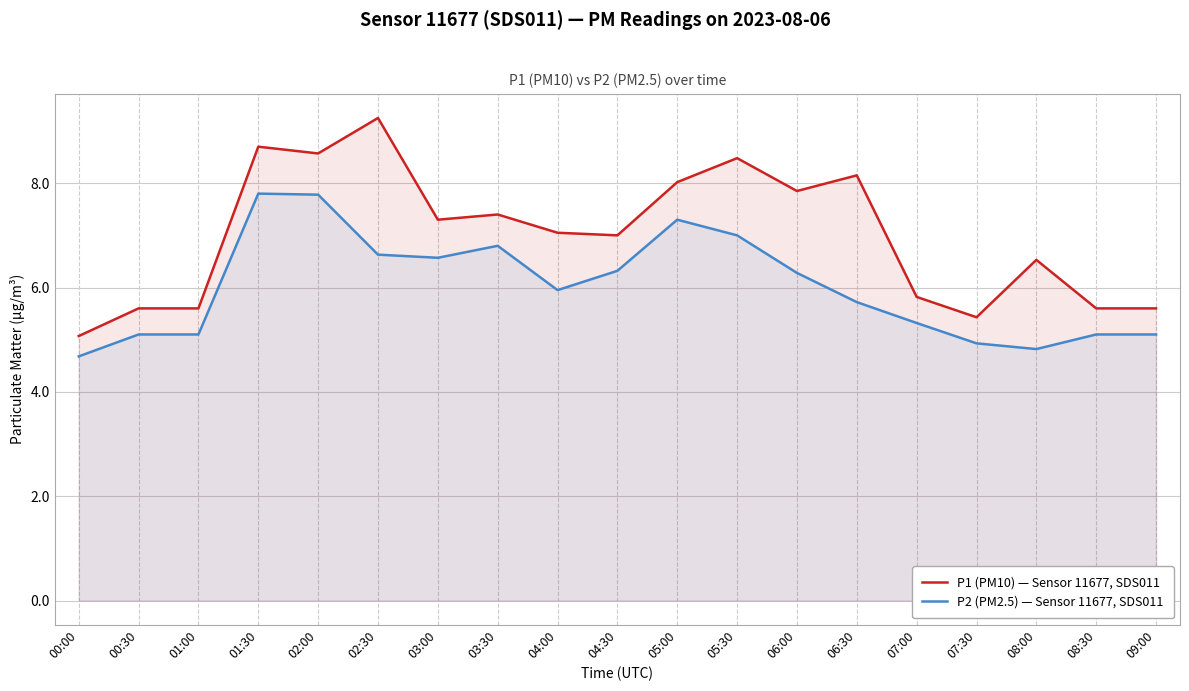

What is the difference between the maximum and minimum values in the P1 (PM10) — Sensor 11677, SDS011 series?

4.2